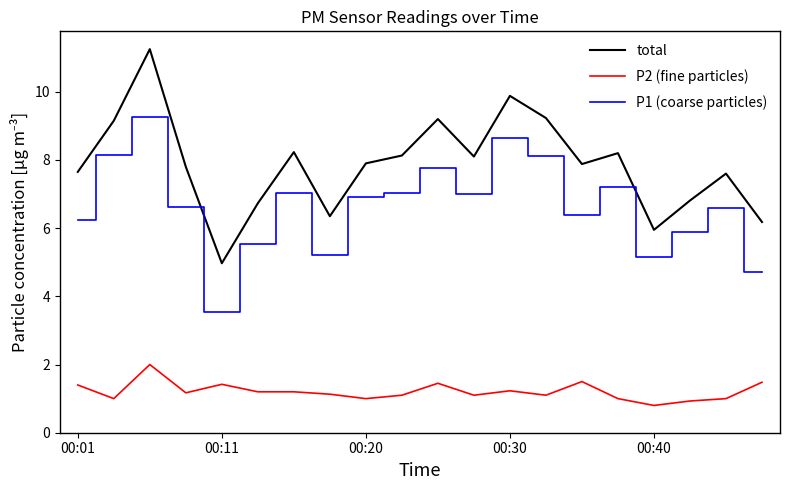

What is the difference between the second highest and minimum values in the total series?

4.9